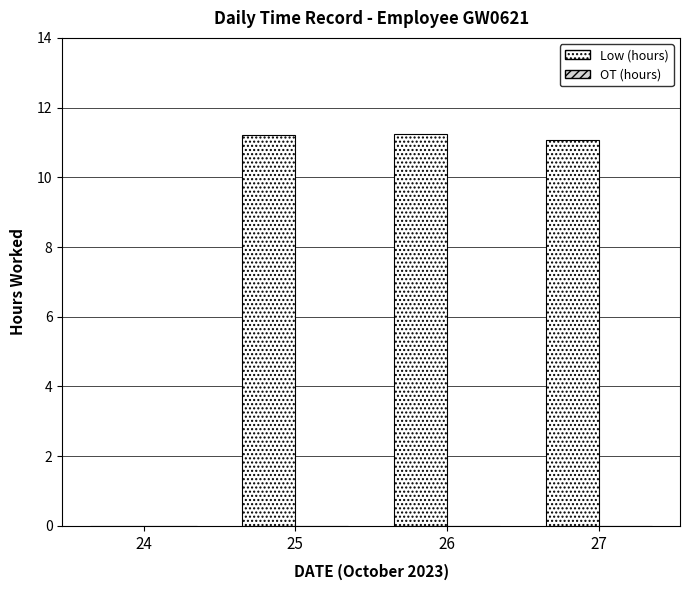

What is the greatest value displayed?

11.2